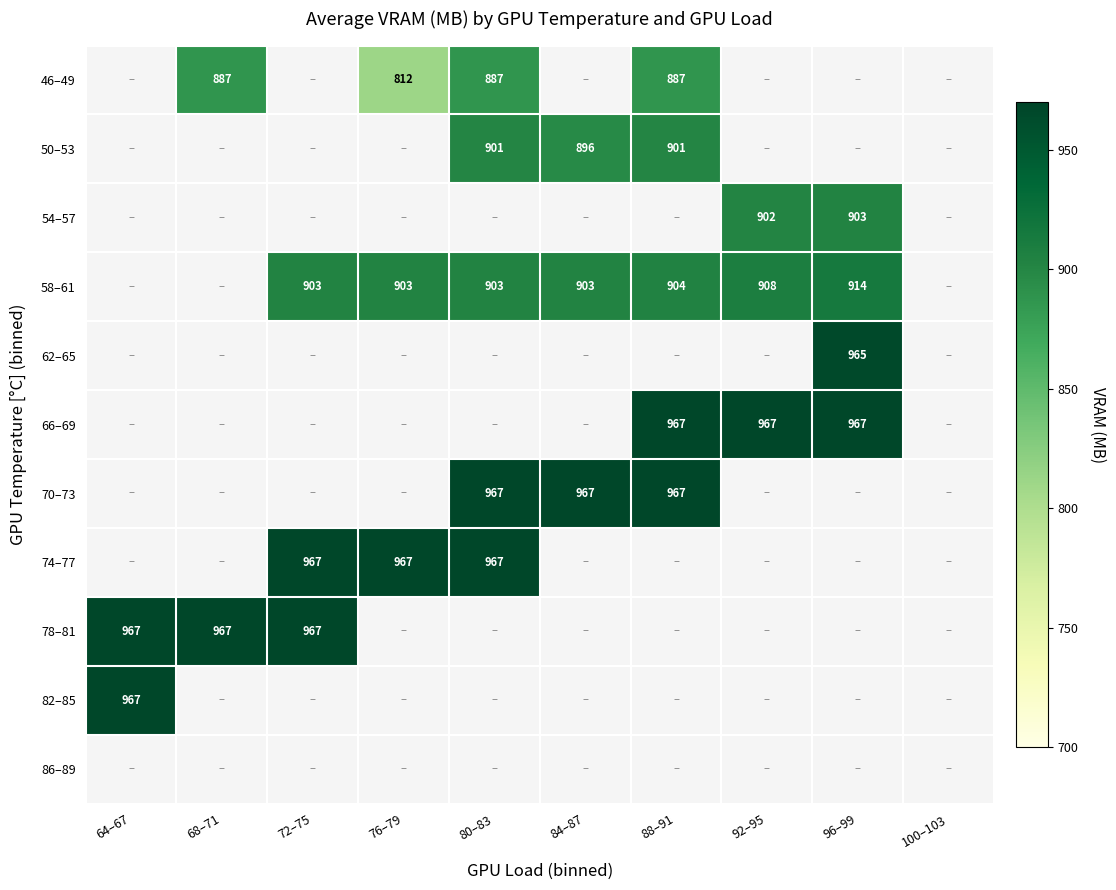

What is the minimum value shown in the chart?

811.5